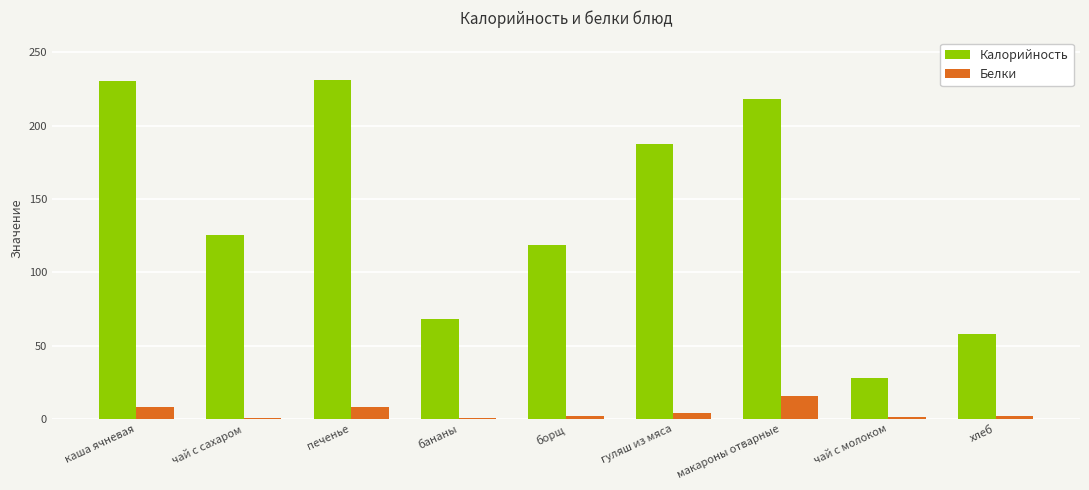

At which label does Белки reach its peak?

макароны отварные